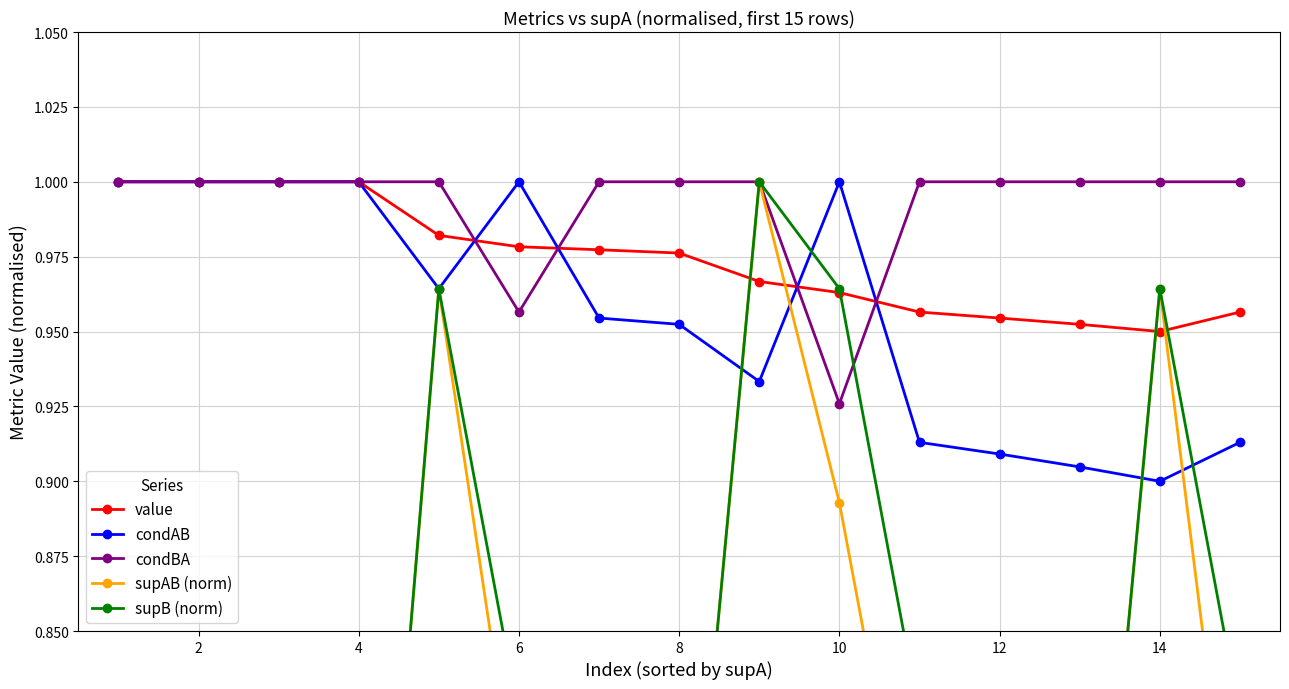

How many lines are shown in the chart?

5